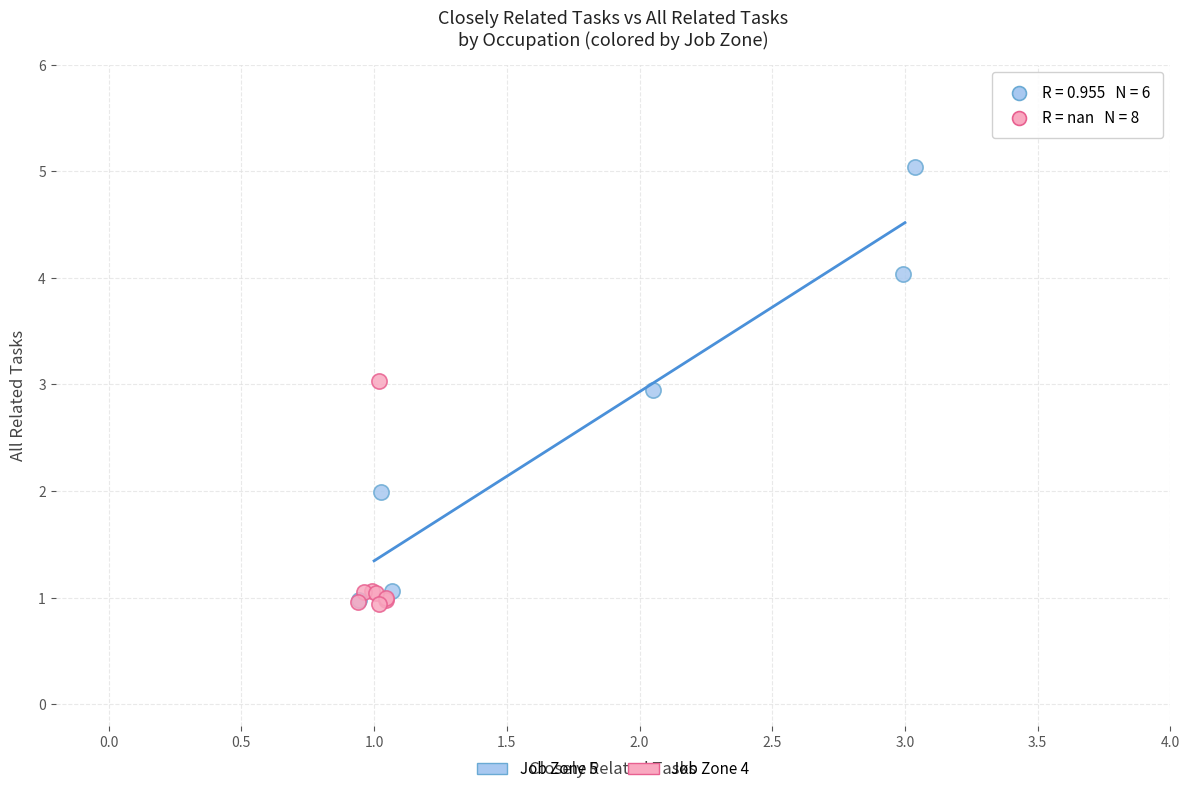

Which series has the largest Y range (max minus min)?

Job Zone 5